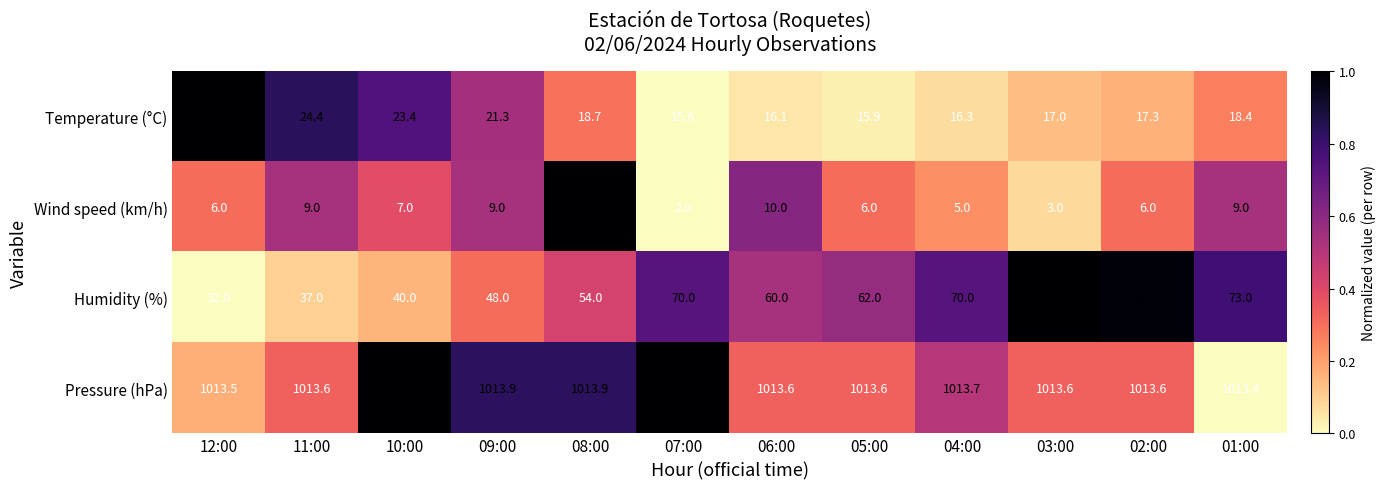

Which series has the largest range (max minus min)?

Humidity (%)